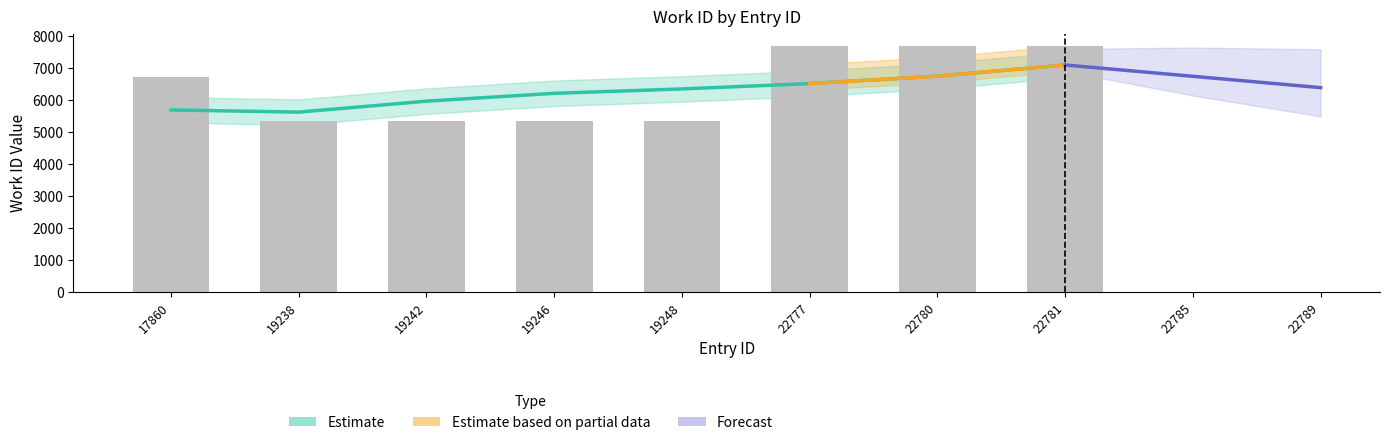

Rank the categories by value from highest to lowest.

22777, 22780, 22781, 17860, 19238, 19242, 19246, 19248